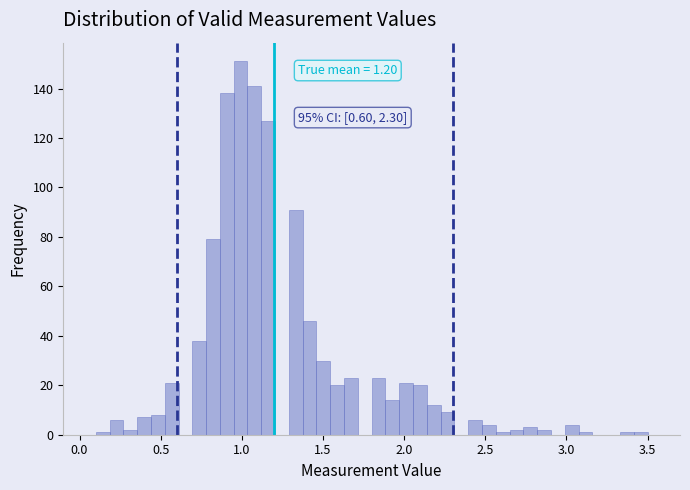

Read against the x-axis, roughly where is the centre of the tallest bar?

1.00